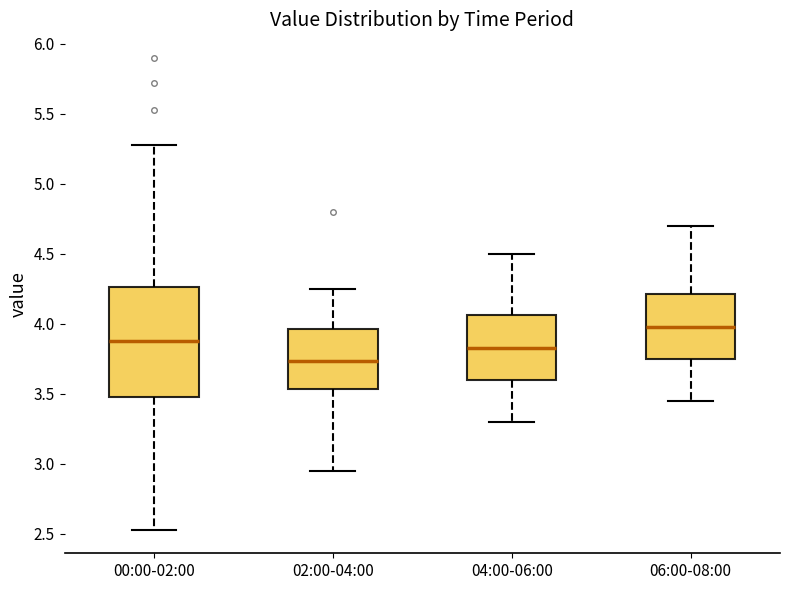

Reading left to right, read every box against the y-axis: the position of its median line, the range the box covers, and the ends of its whiskers. The values are not printed on the chart, so give them approximately, as read against the axis.

00:00-02:00: median 3.90, box 3.50 to 4.25, whiskers 2.55 to 5.30
02:00-04:00: median 3.75, box 3.55 to 3.95, whiskers 2.95 to 4.25
04:00-06:00: median 3.85, box 3.60 to 4.05, whiskers 3.30 to 4.50
06:00-08:00: median 4.00, box 3.75 to 4.20, whiskers 3.45 to 4.70